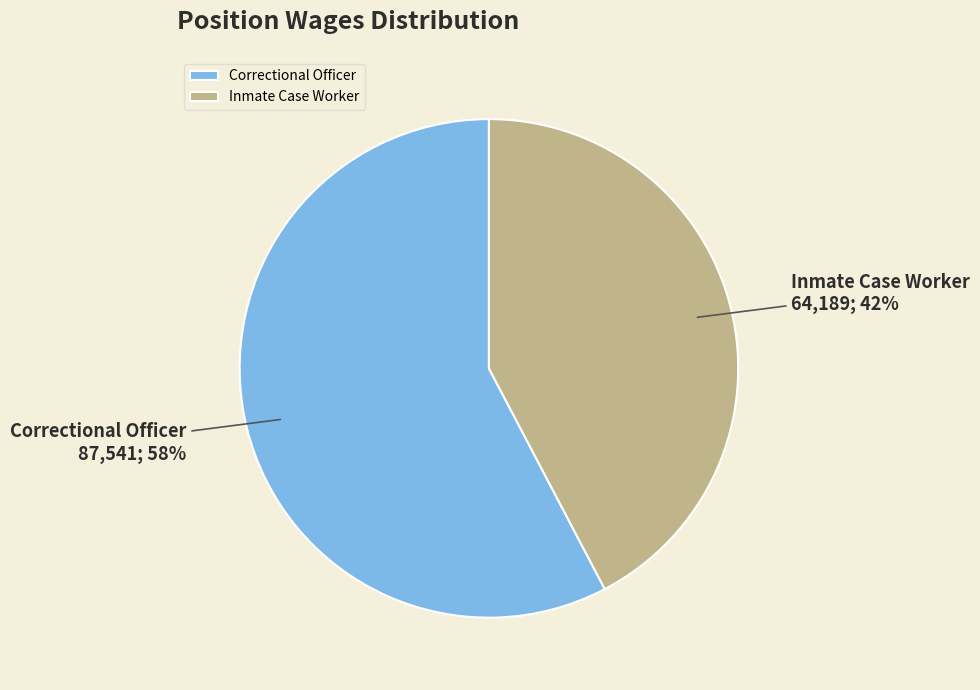

What is the ratio of the value at Inmate Case Worker to the value at Correctional Officer?

0.7